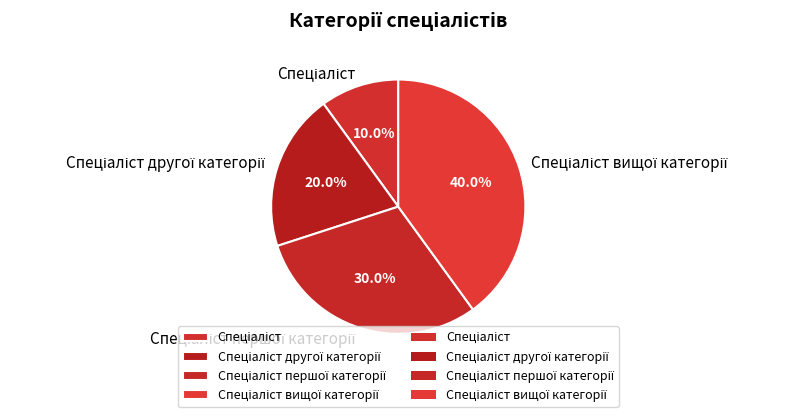

Is there any slice that represents more than half of the pie?

No